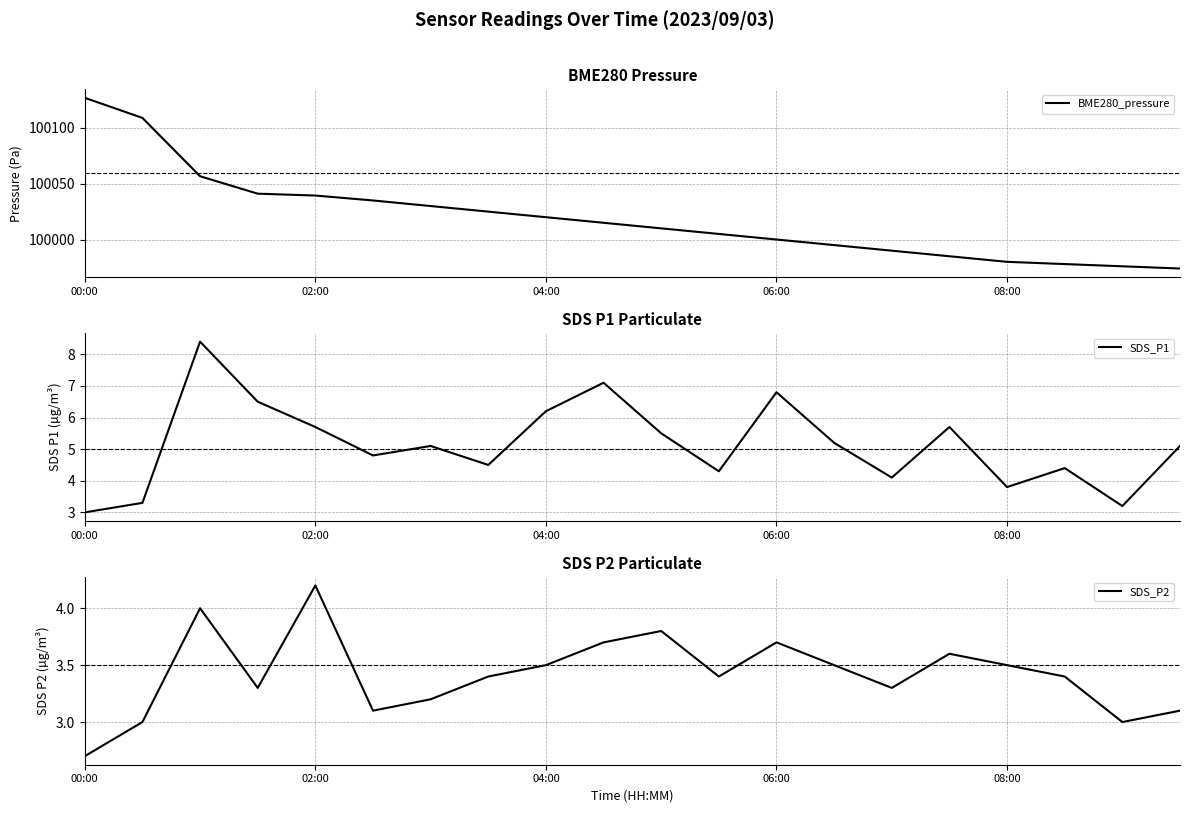

What is the smallest value displayed?

2.7